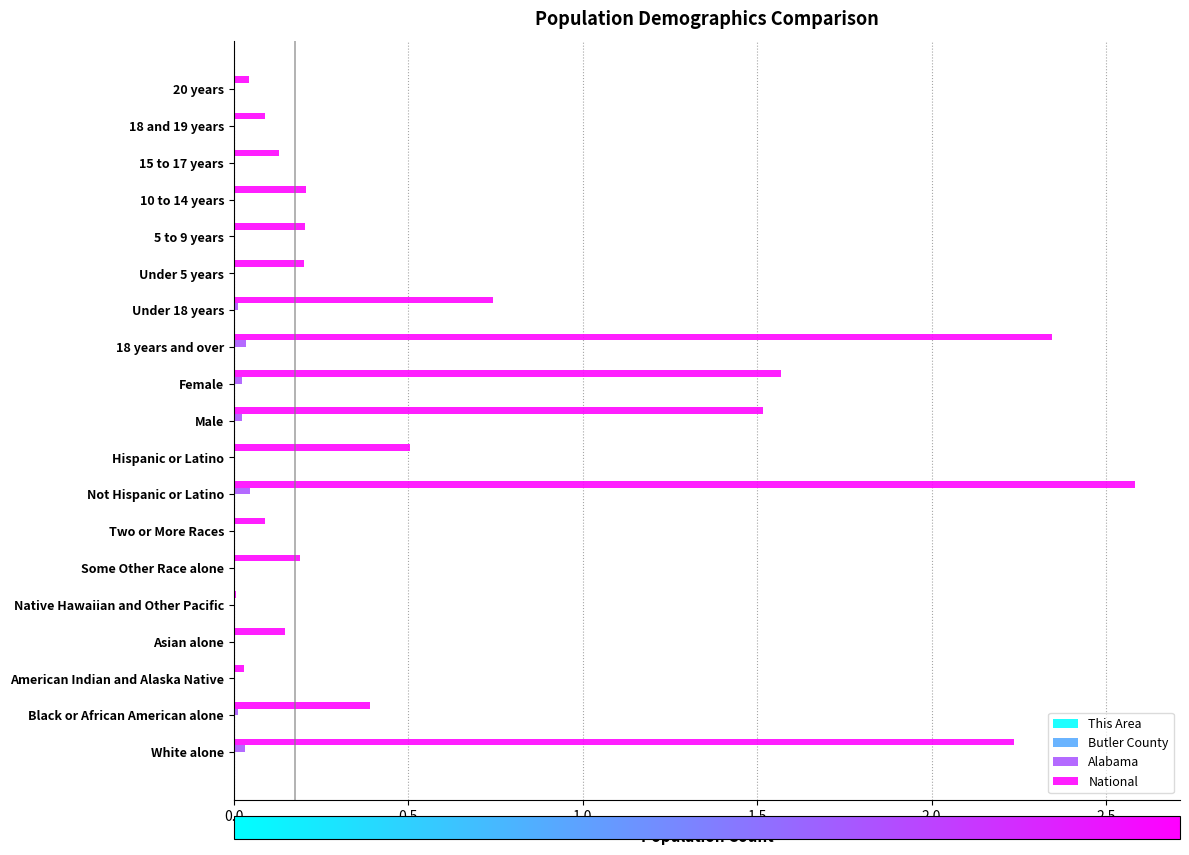

At which category is the sum across all series the highest?

Not Hispanic or Latino